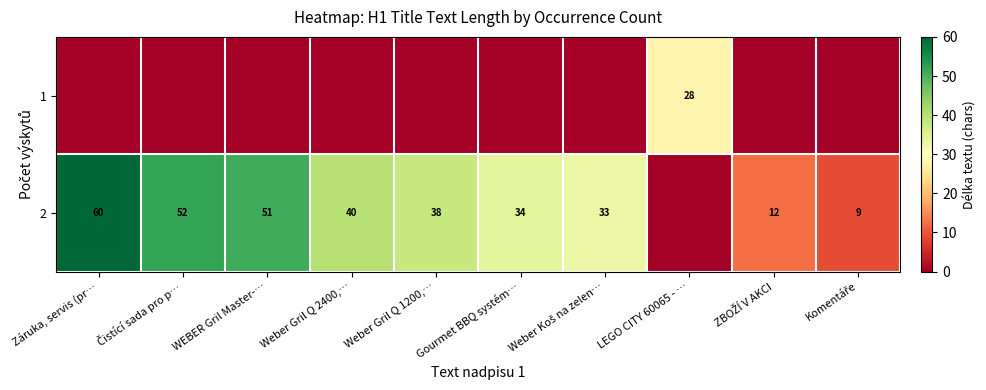

Is the value of 1 at Komentáře greater than the value of 2 at LEGO CITY 60065 - …?

No